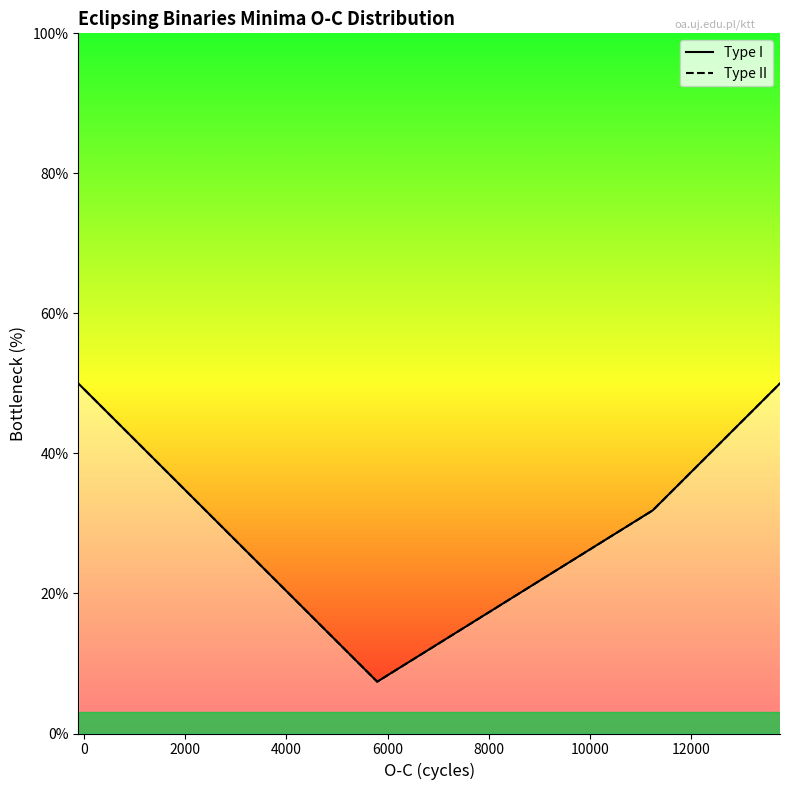

Does the chart display data point markers on the line(s)?

No